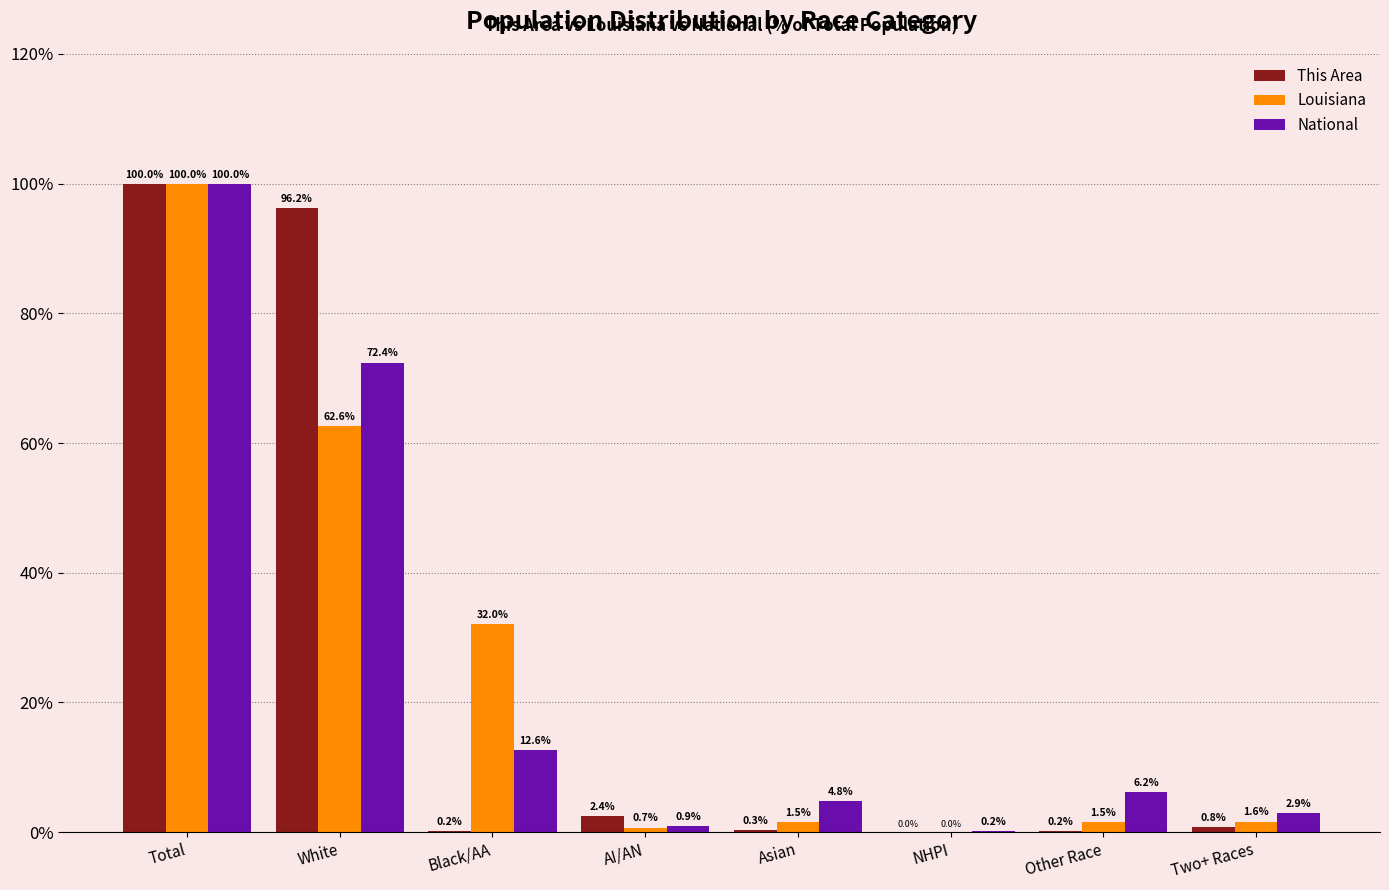

True or false: Louisiana has a value of 1.5 at Asian.

True